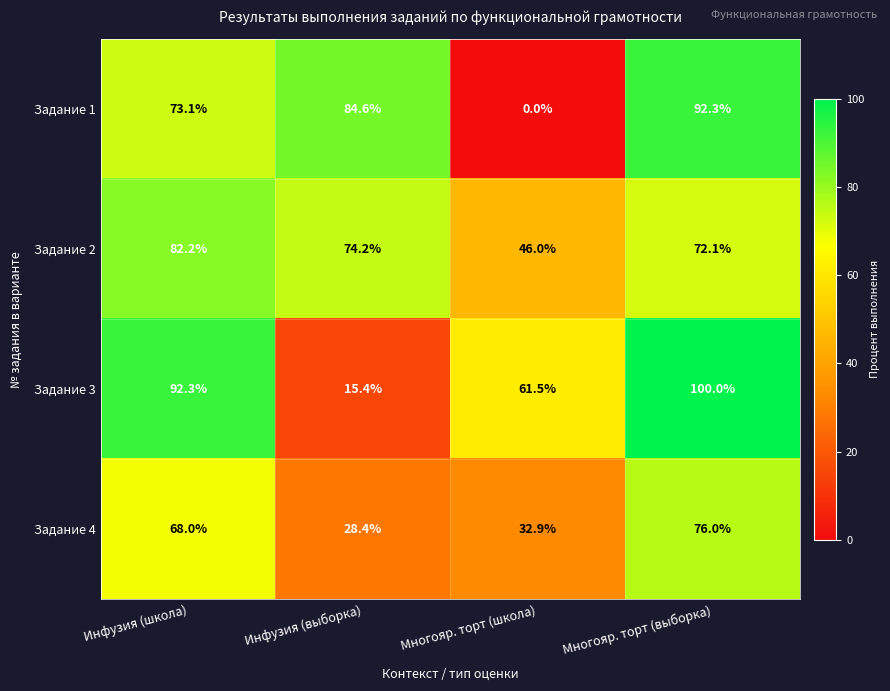

True or false: Задание 3 has a value of 60.9 at Инфузия (школа).

False